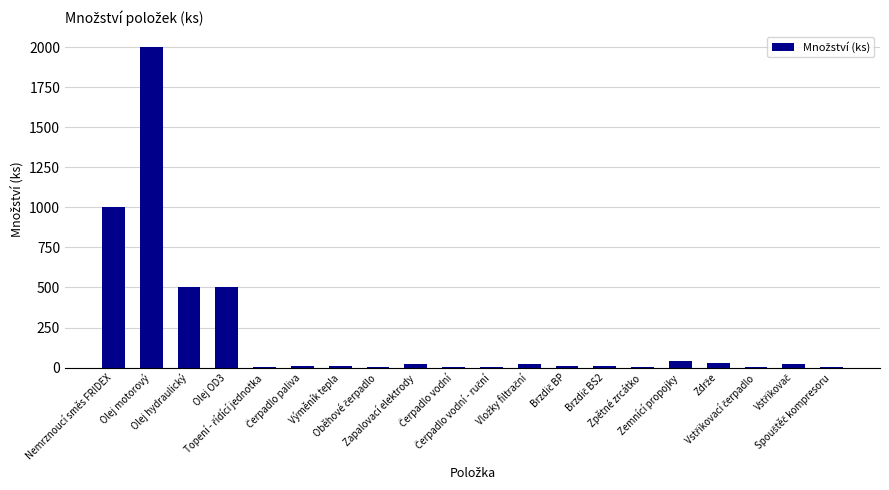

What is the greatest value displayed?

2000